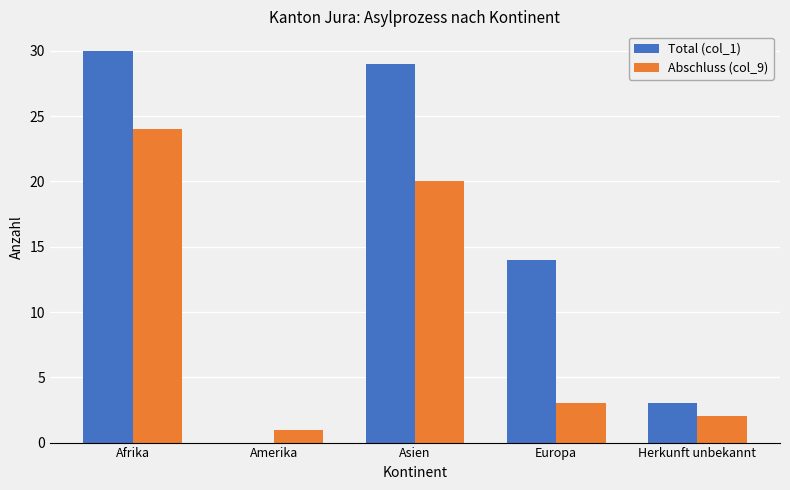

At which label does Abschluss (col_9) reach its peak?

Afrika